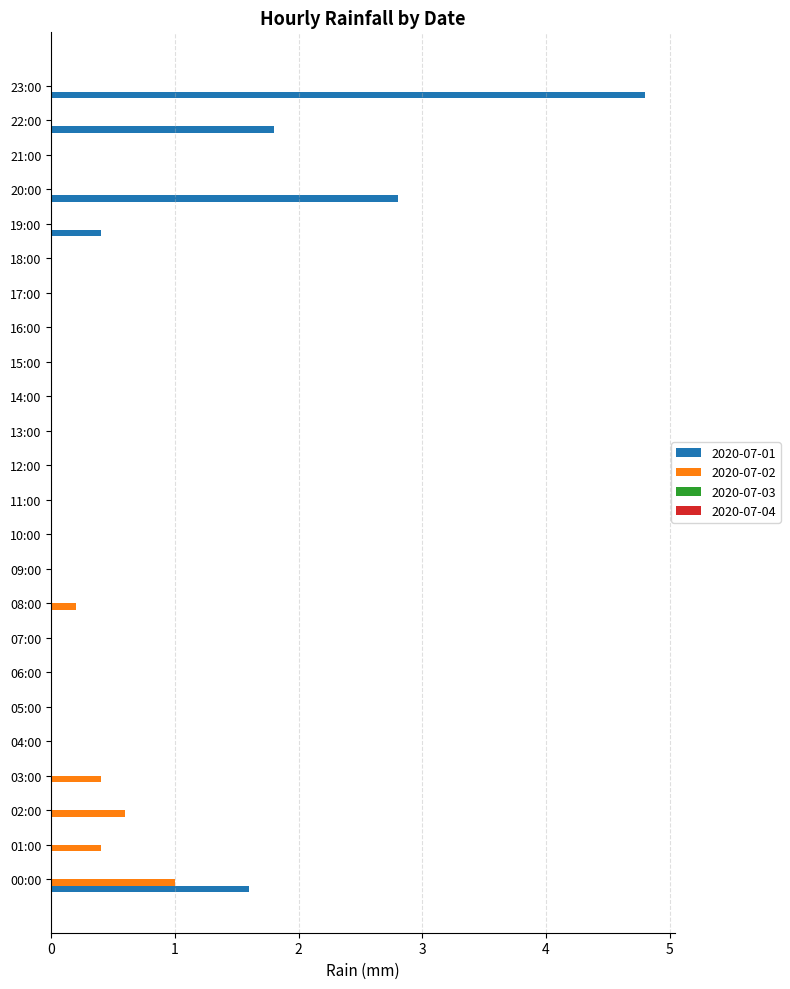

What is the total value across all series at 03:00?

0.4